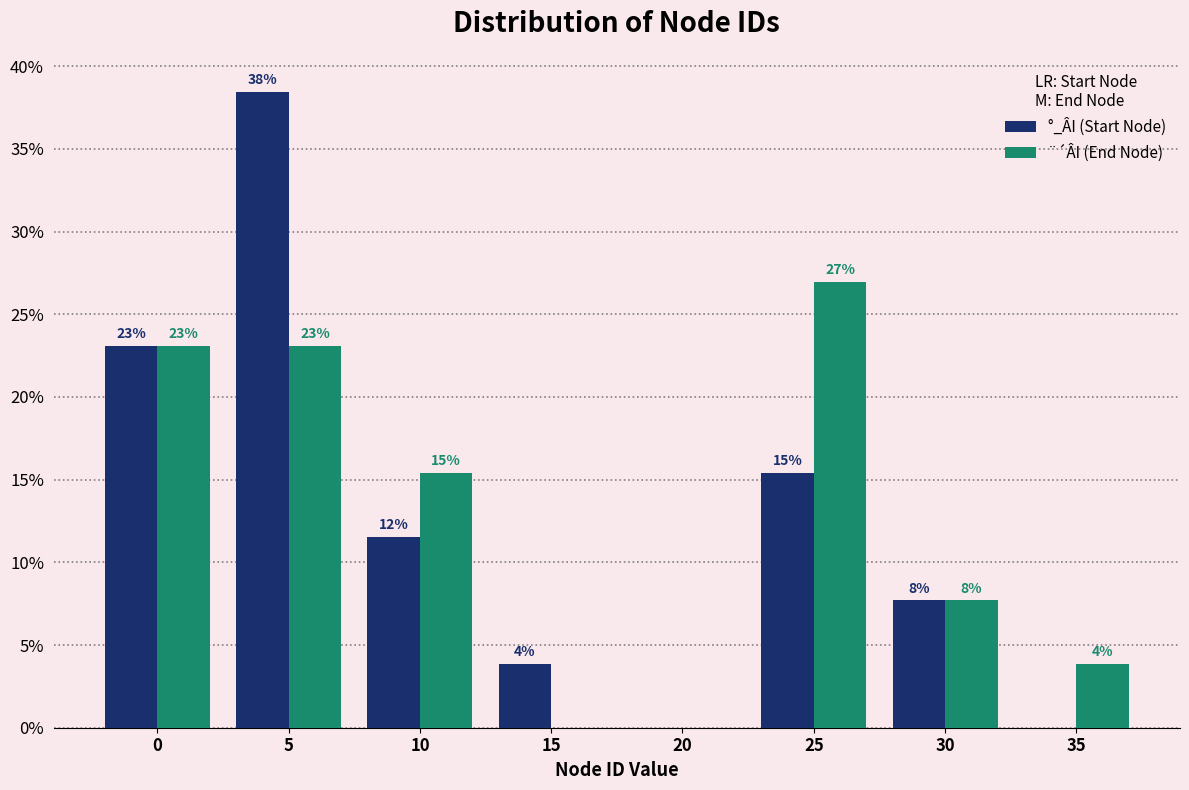

Does the chart contain stacked bars?

No